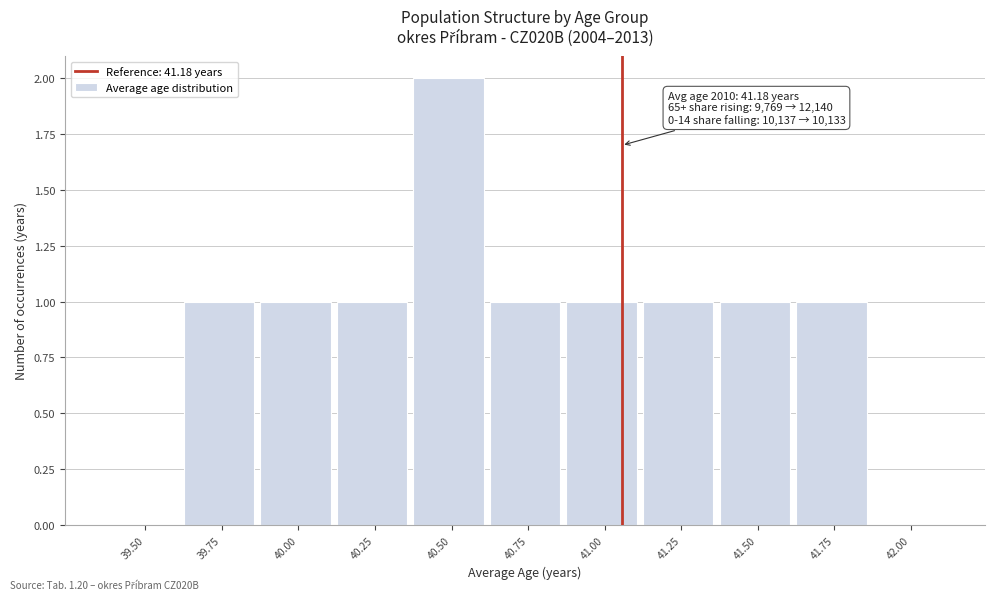

Reading left to right, transcribe all the data shown in this chart.

39.50=0	39.75=1	40.00=1	40.25=1	40.50=2	40.75=1	41.00=1	41.25=1	41.50=1	41.75=1	42.00=0